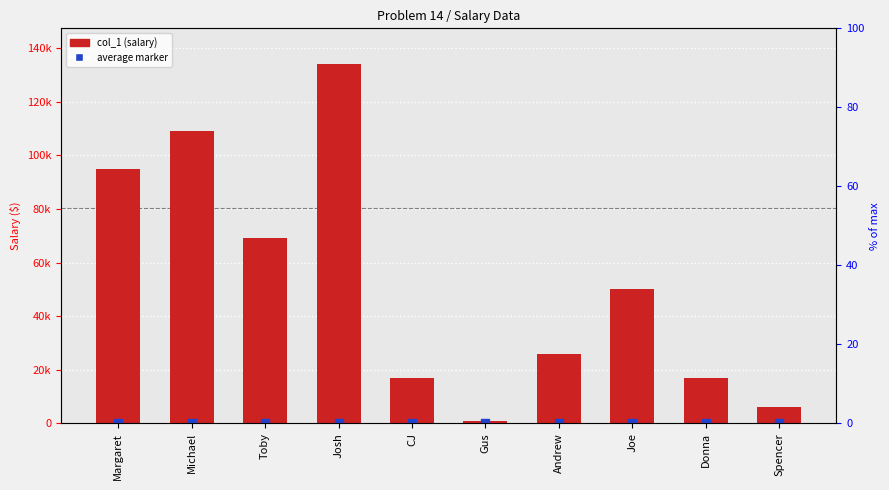

At how many categories does at least one series exceed 104100?

2